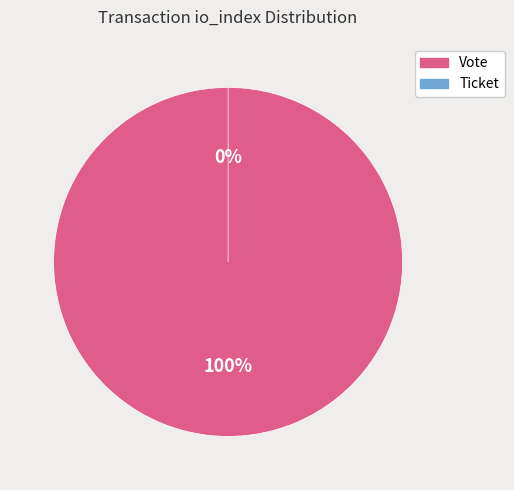

To the nearest percent, what is the difference between the Ticket and Vote slice percentages?

100%